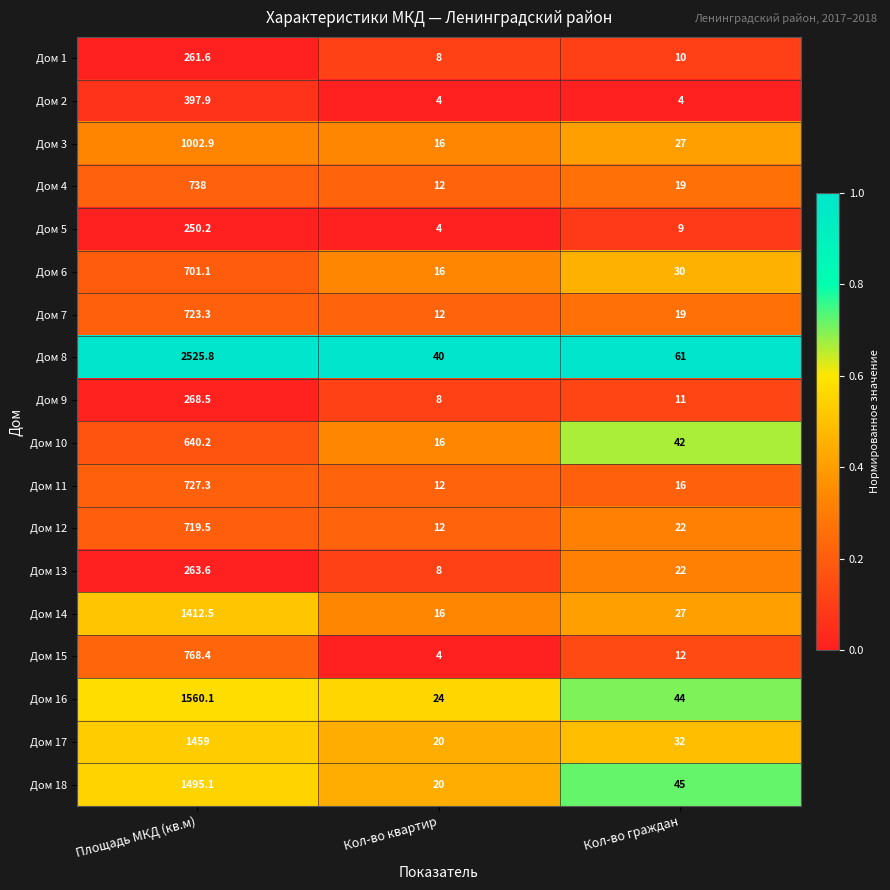

What is the sum of the Дом 9 values at Кол-во квартир and Площадь МКД (кв.м)?

276.5